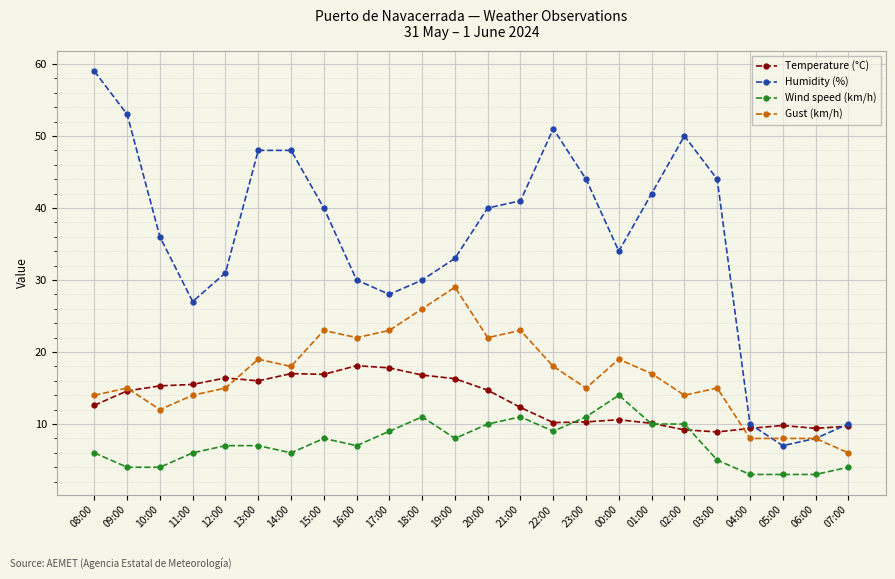

List the series in order of their peak value, lowest first.

Wind speed (km/h), Temperature (°C), Gust (km/h), Humidity (%)